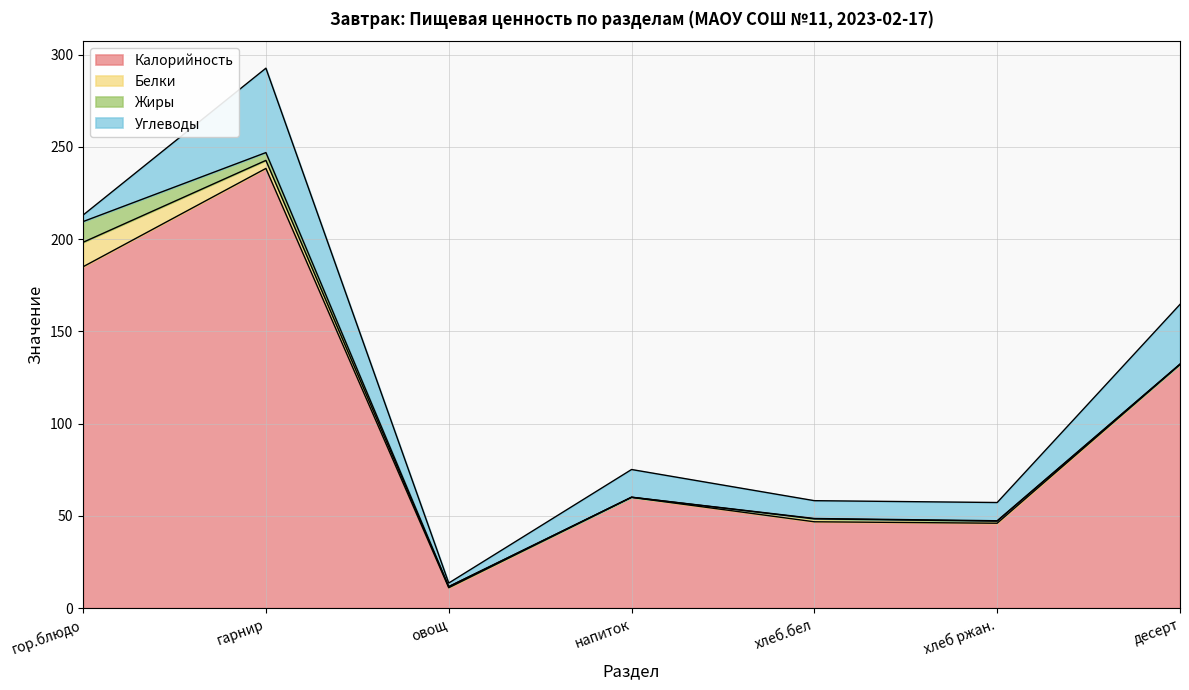

Does the chart have visible grid lines?

Yes